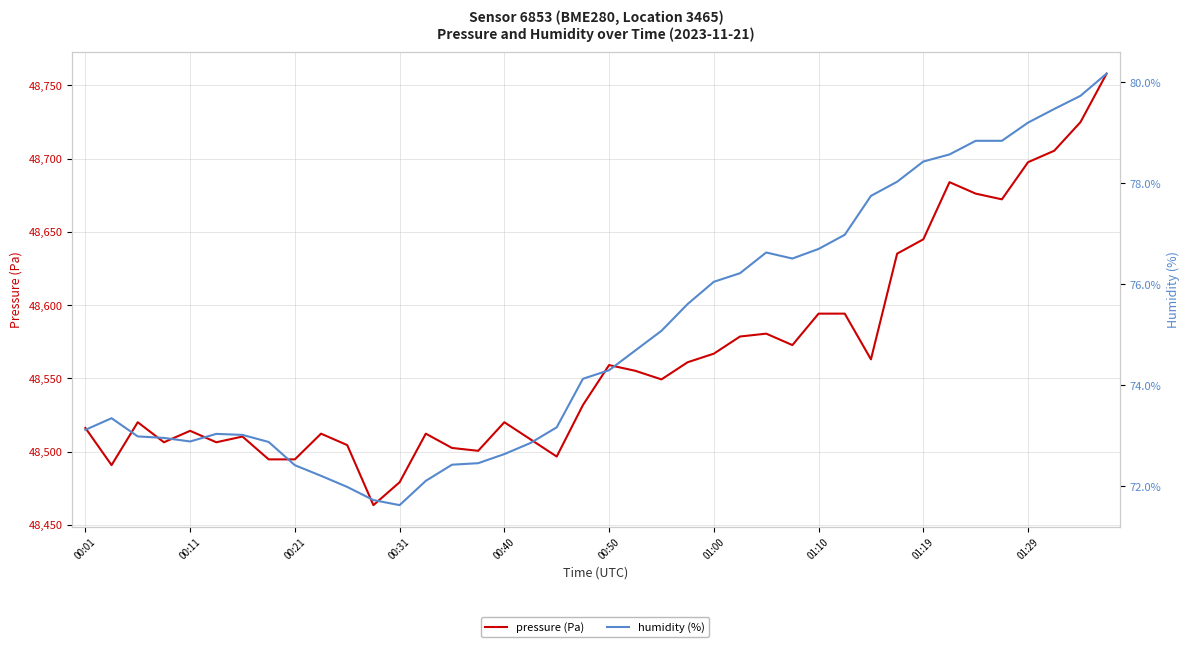

Which has a higher value, 15 or 32?

32